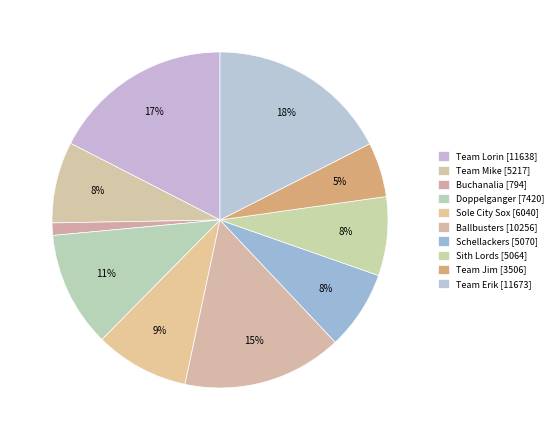

The Team Jim slice represents 18% of the pie. True or false?

False